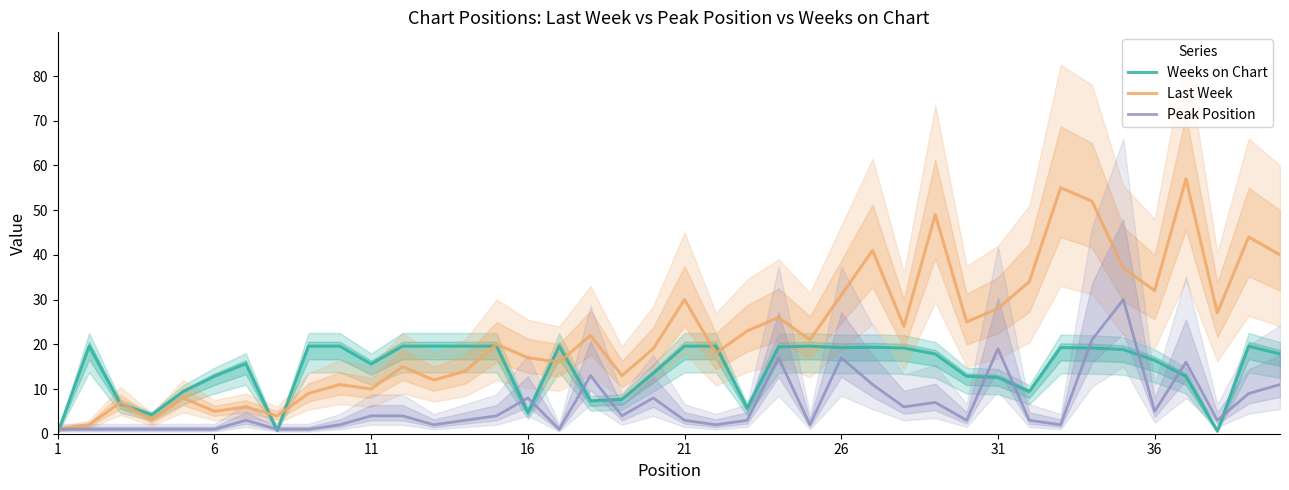

True or false: Last Week has a value of 9.2 at 16.

False